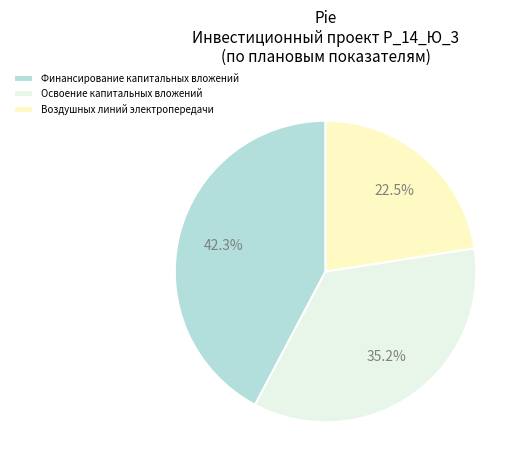

The Финансирование капитальных вложений slice represents 56% of the pie. True or false?

False